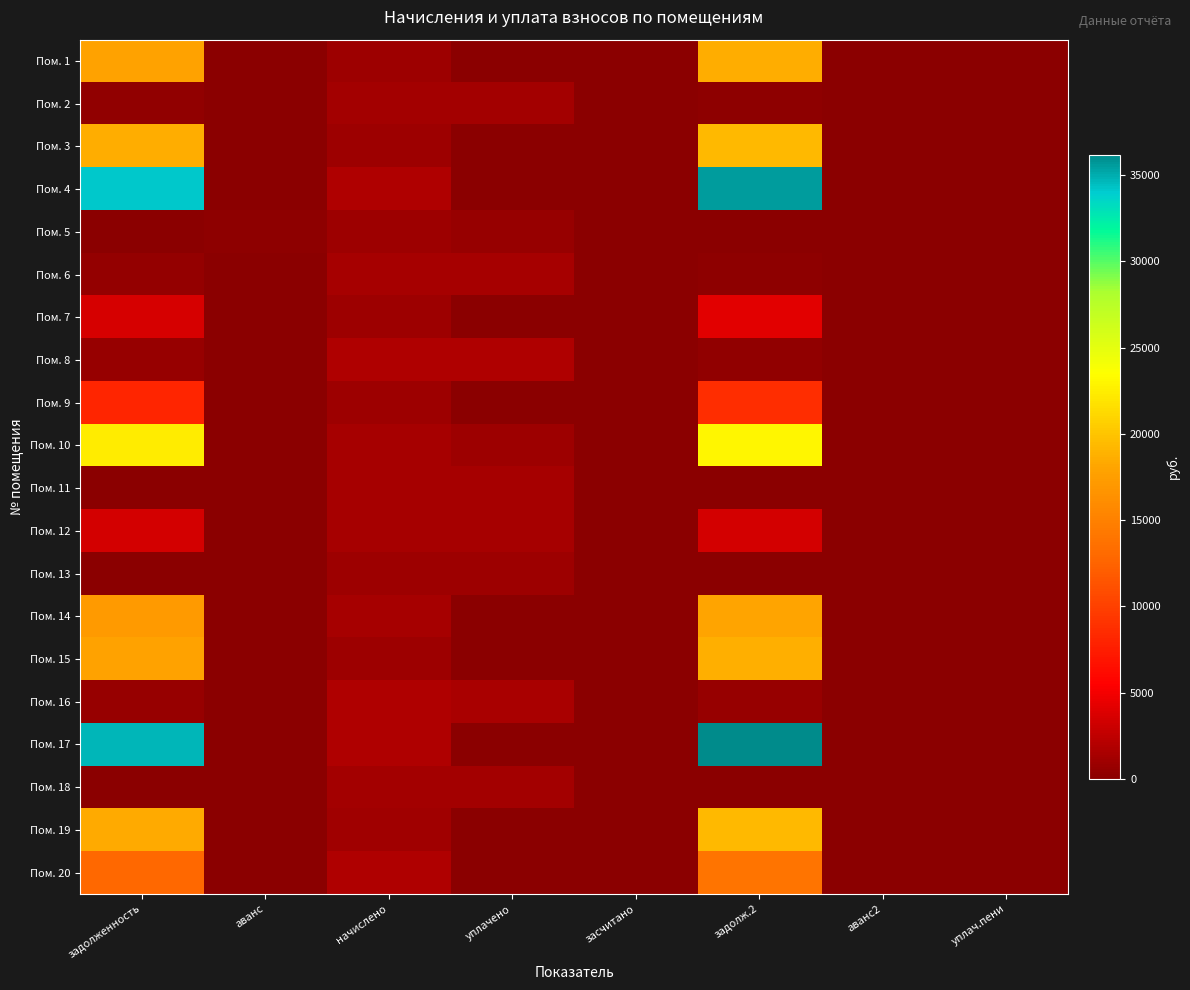

Reading left to right, transcribe all the data shown in this chart.

Пом. 1: задолженность=17881.7	аванс=0.0	начислено=906.3	уплачено=0.0	засчитано=0.0	задолж.2=18609.0	аванс2=0.0	уплач.пени=0.0
Пом. 2: задолженность=422.9	аванс=0.0	начислено=1268.8	уплачено=1268.8	засчитано=0.0	задолж.2=211.5	аванс2=0.0	уплач.пени=0.4
Пом. 3: задолженность=18524.1	аванс=0.0	начислено=976.3	уплачено=0.0	засчитано=0.0	задолж.2=19297.5	аванс2=0.0	уплач.пени=0.0
Пом. 4: задолженность=34123.8	аванс=0.0	начислено=1780.8	уплачено=0.0	засчитано=0.0	задолж.2=35538.9	аванс2=0.0	уплач.пени=0.0
Пом. 5: задолженность=0.0	аванс=160.1	начислено=960.4	уплачено=640.2	засчитано=0.0	задолж.2=0.0	аванс2=0.1	уплач.пени=0.0
Пом. 6: задолженность=428.6	аванс=0.0	начислено=1281.5	уплачено=1281.5	засчитано=0.0	задолж.2=212.8	аванс2=0.0	уплач.пени=4.3
Пом. 7: задолженность=3673.5	аванс=0.0	начислено=938.1	уплачено=0.0	засчитано=0.0	задолж.2=4210.4	аванс2=0.0	уплач.пени=0.0
Пом. 8: задолженность=581.1	аванс=0.0	начислено=1739.5	уплачено=1739.1	засчитано=0.0	задолж.2=291.1	аванс2=0.0	уплач.пени=2.6
Пом. 9: задолженность=8117.1	аванс=0.0	начислено=954.0	уплачено=0.0	засчитано=0.0	задолж.2=8715.3	аванс2=0.0	уплач.пени=0.0
Пом. 10: задолженность=22466.4	аванс=0.0	начислено=1367.4	уплачено=976.2	засчитано=0.0	задолж.2=23001.0	аванс2=0.0	уплач.пени=0.0
Пом. 11: задолженность=0.0	аванс=0.0	начислено=1367.4	уплачено=1367.4	засчитано=0.0	задолж.2=0.0	аванс2=0.0	уплач.пени=0.0
Пом. 12: задолженность=3508.8	аванс=0.0	начислено=1307.0	уплачено=1307.0	засчитано=0.0	задолж.2=3508.8	аванс2=0.0	уплач.пени=0.0
Пом. 13: задолженность=0.0	аванс=0.0	начислено=954.0	уплачено=954.0	засчитано=0.0	задолж.2=0.0	аванс2=0.0	уплач.пени=0.0
Пом. 14: задолженность=17138.5	аванс=0.0	начислено=1300.6	уплачено=0.0	засчитано=0.0	задолж.2=18075.7	аванс2=0.0	уплач.пени=0.0
Пом. 15: задолженность=17914.9	аванс=0.0	начислено=934.9	уплачено=0.0	засчитано=0.0	задолж.2=18657.9	аванс2=0.0	уплач.пени=0.0
Пом. 16: задолженность=580.9	аванс=0.0	начислено=1742.6	уплачено=1452.2	засчитано=0.0	задолж.2=582.1	аванс2=0.0	уплач.пени=1.1
Пом. 17: задолженность=34733.1	аванс=0.0	начислено=1812.6	уплачено=0.0	засчитано=0.0	задолж.2=36173.6	аванс2=0.0	уплач.пени=0.0
Пом. 18: задолженность=0.0	аванс=1.8	начислено=1243.4	уплачено=1245.5	засчитано=0.0	задолж.2=0.0	аванс2=1.1	уплач.пени=0.0
Пом. 19: задолженность=18486.2	аванс=0.0	начислено=995.3	уплачено=0.0	засчитано=0.0	задолж.2=19267.8	аванс2=0.0	уплач.пени=0.0
Пом. 20: задолженность=12862.5	аванс=0.0	начислено=1714.0	уплачено=0.0	засчитано=0.0	задолж.2=13920.8	аванс2=0.0	уплач.пени=0.0